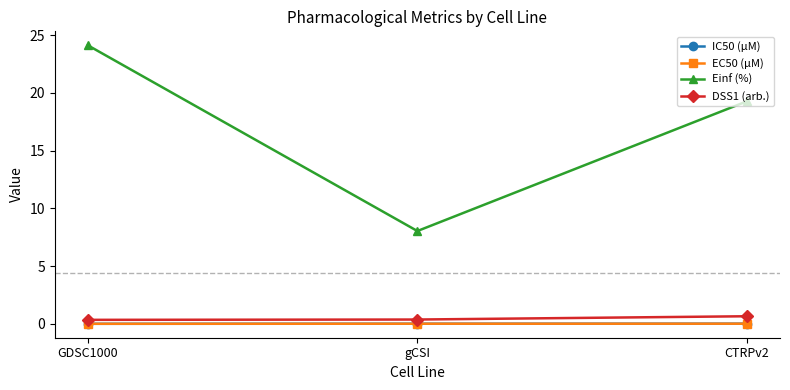

How many lines are shown in the chart?

4